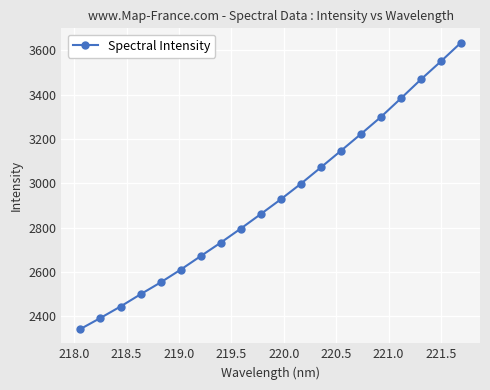

True or false: there are more than 0 points higher than both neighbors.

False